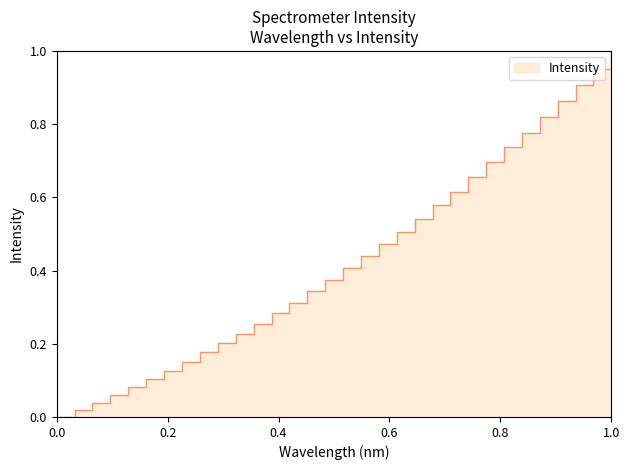

How many lines are shown in the chart?

1